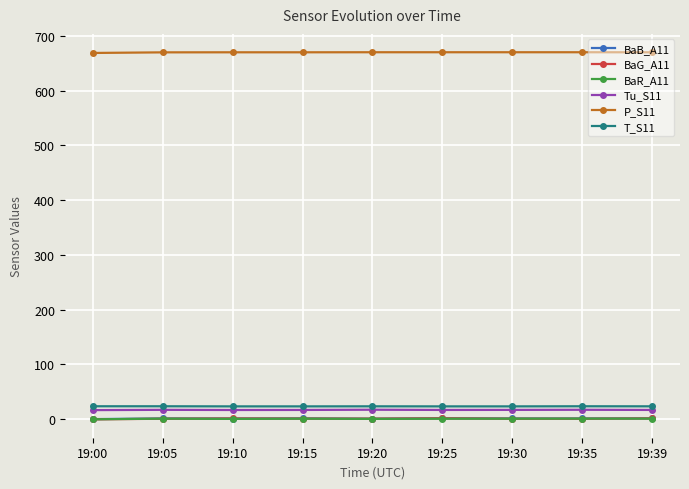

How many lines are shown in the chart?

6